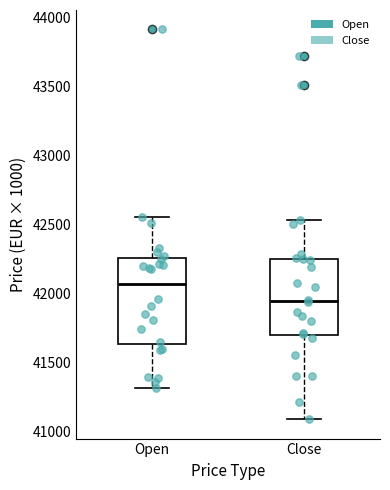

Comparing the boxes themselves (not the whiskers), which one is the tallest?

Open